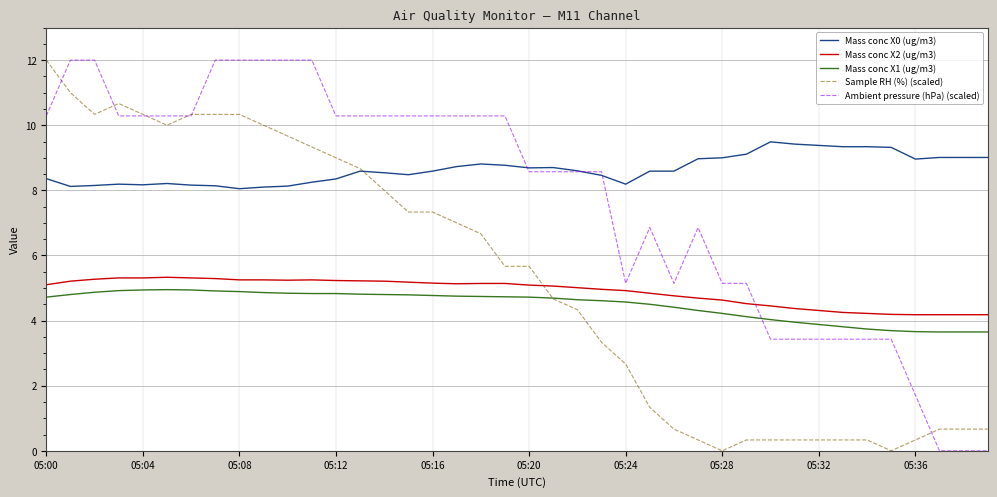

True or false: Mass conc X2 (ug/m3) and Mass conc X0 (ug/m3) intersect in this chart.

False